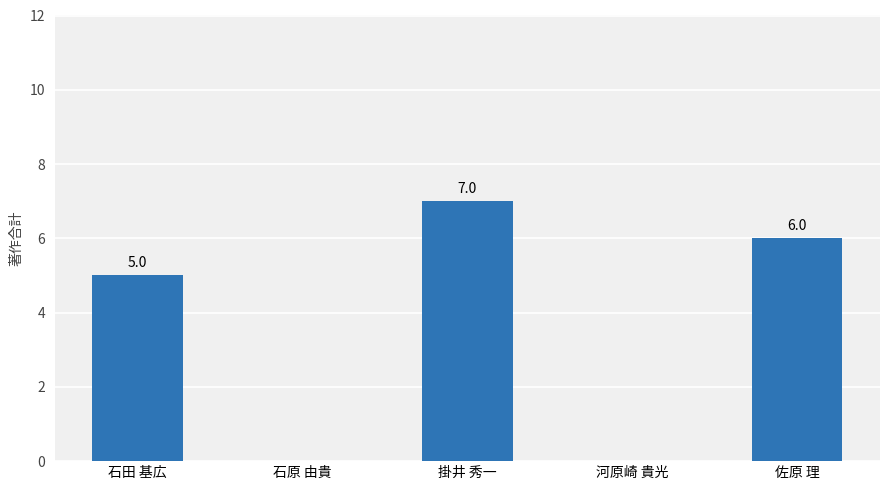

Which has a higher value, 佐原 理 or 石原 由貴?

佐原 理